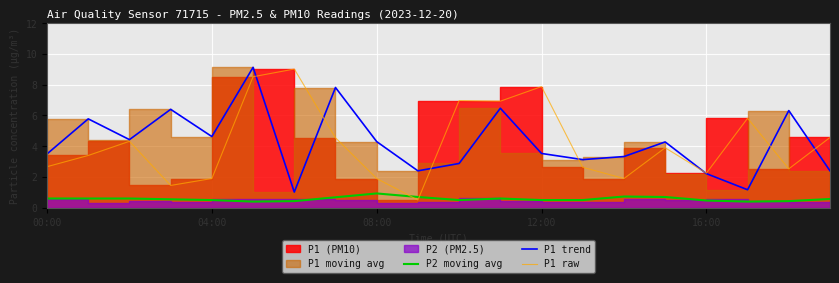

What is the difference between the highest and lowest values at 19?

4.0